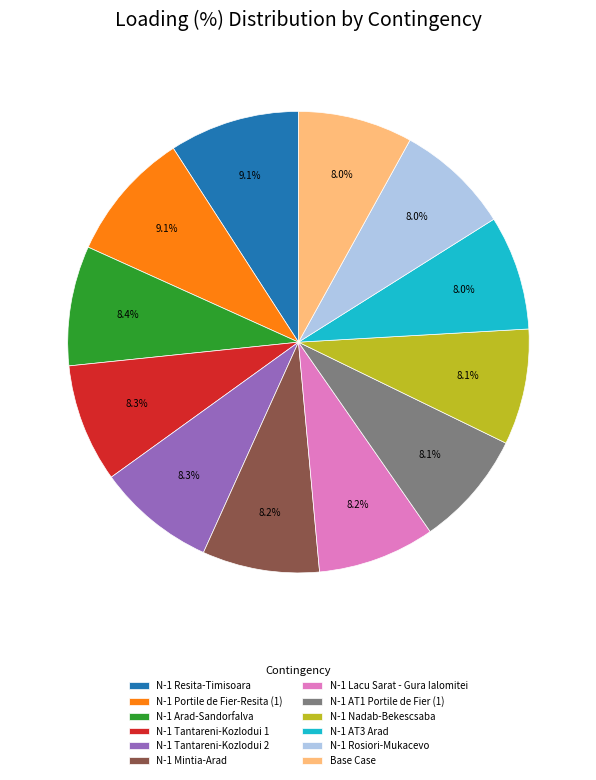

What percentage do N-1 Mintia-Arad and N-1 Lacu Sarat - Gura Ialomitei together represent?

16.4%